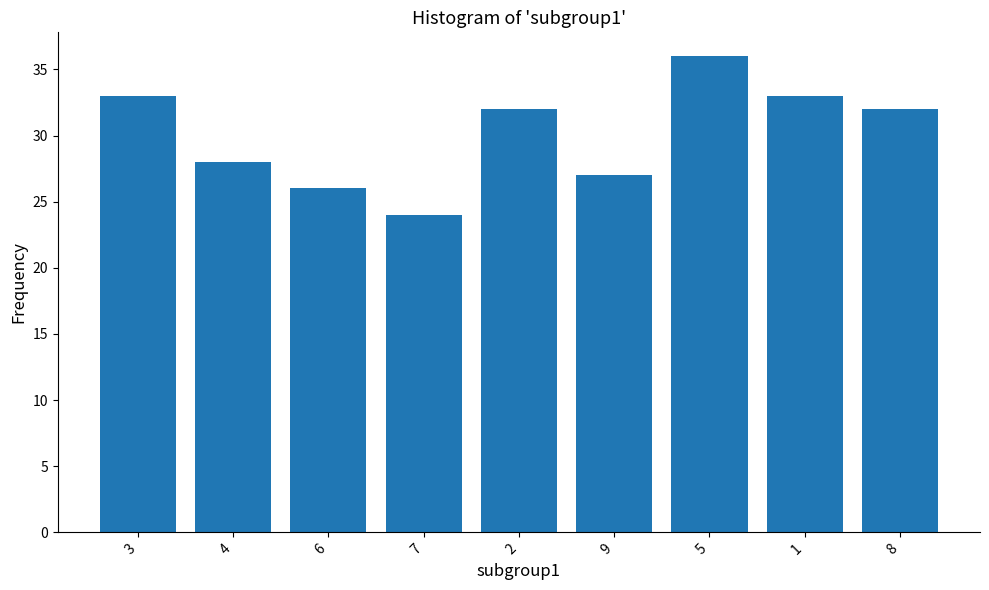

Reading right to left, list all the values displayed in this chart.

32	33	36	27	32	24	26	28	33